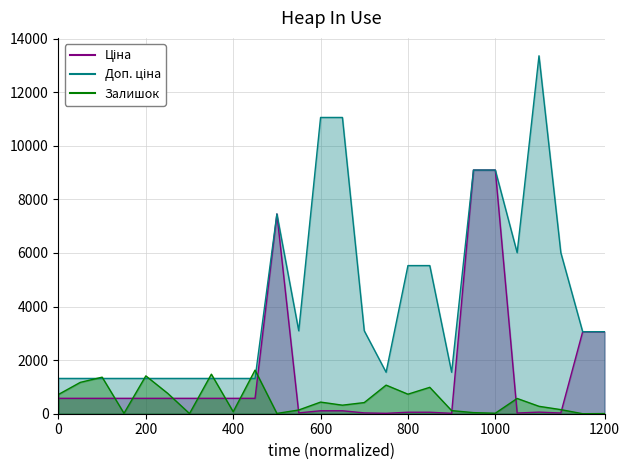

How many values in the Доп. ціна series are below 3060?

12